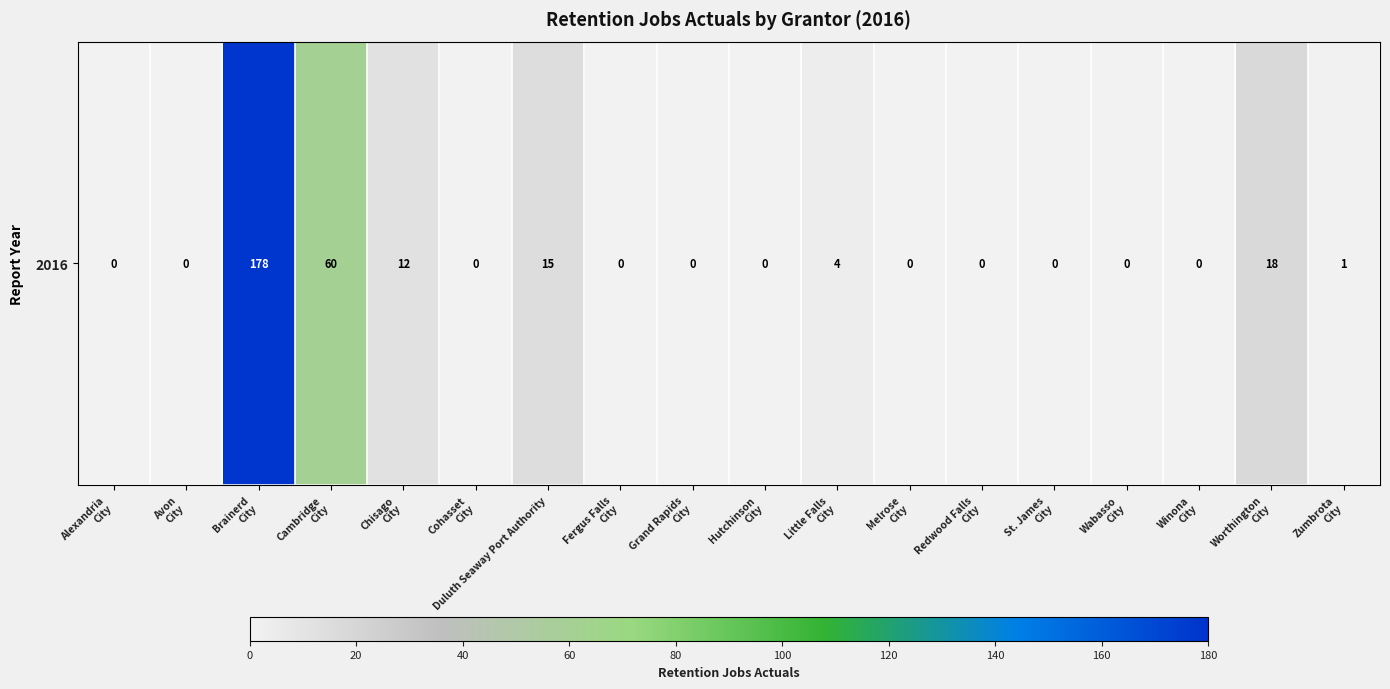

What is the maximum value shown in the chart?

178